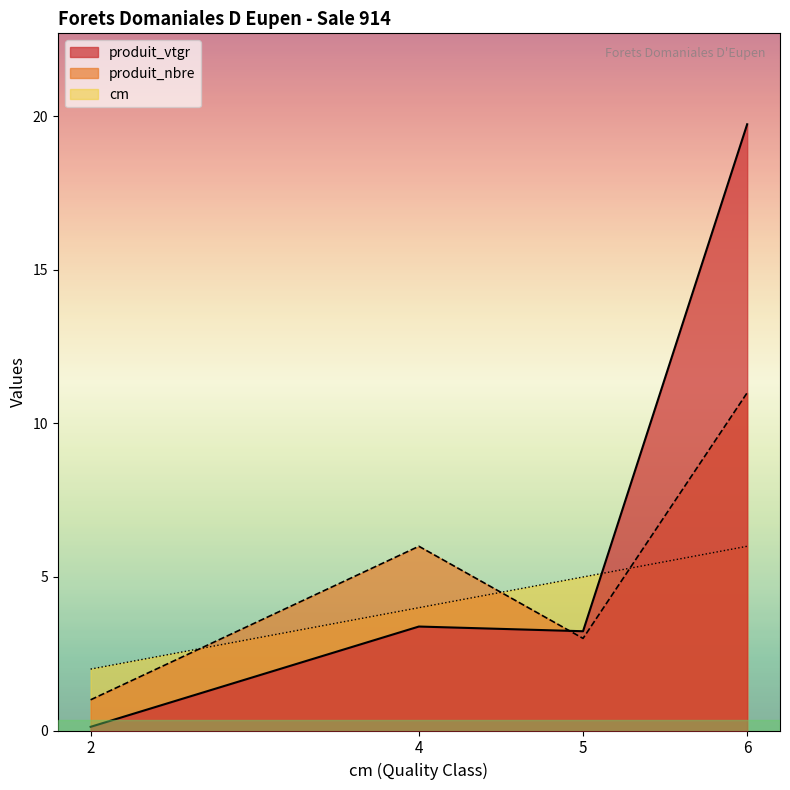

How many lines are shown in the chart?

3